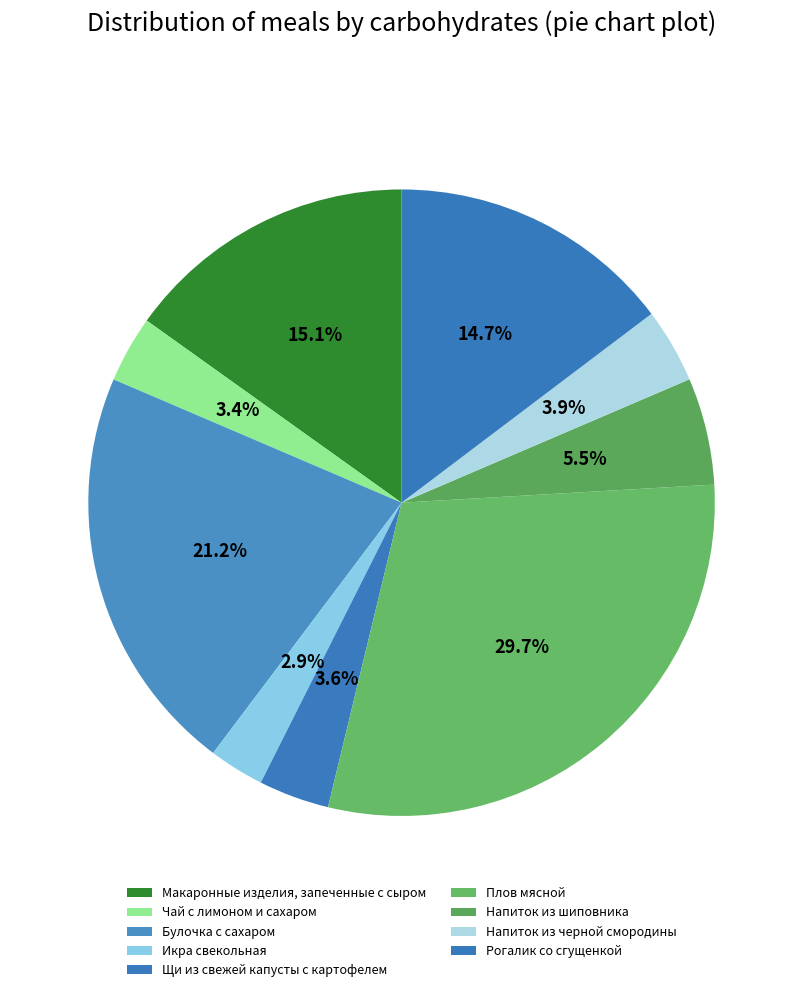

Count the number of slices in the pie.

9